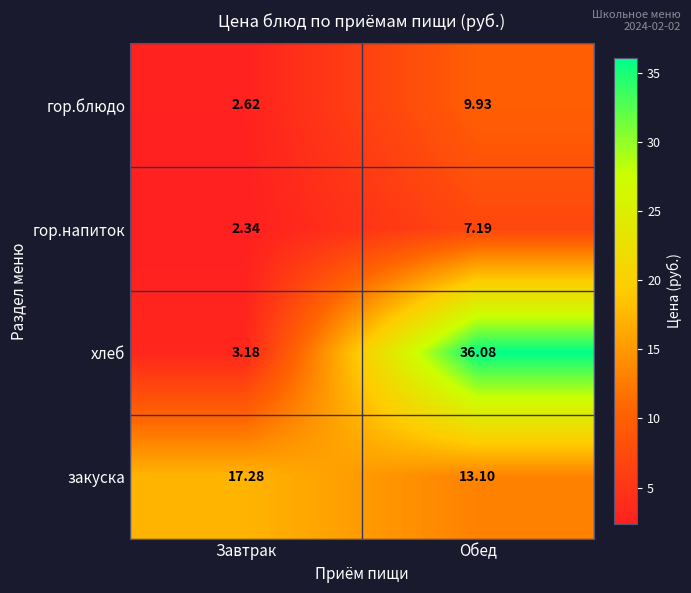

Which label corresponds to the smallest value in the chart?

Завтрак